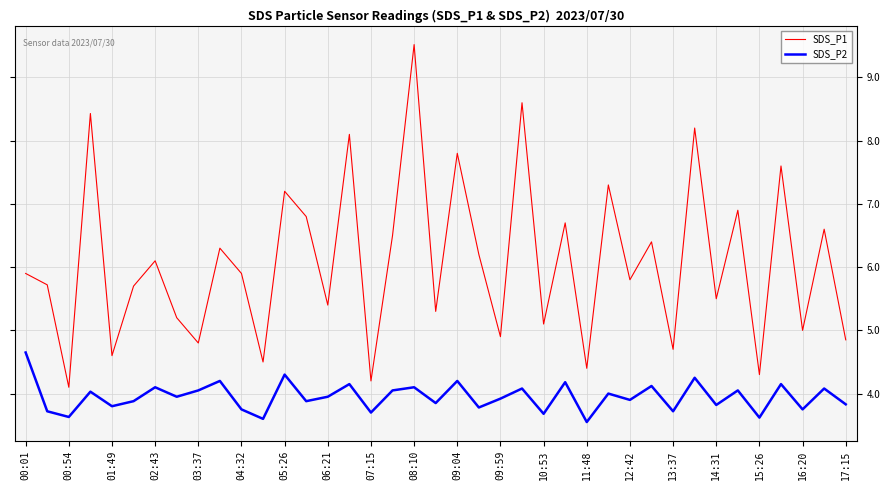

True or false: SDS_P2 and SDS_P1 cross at least once.

False